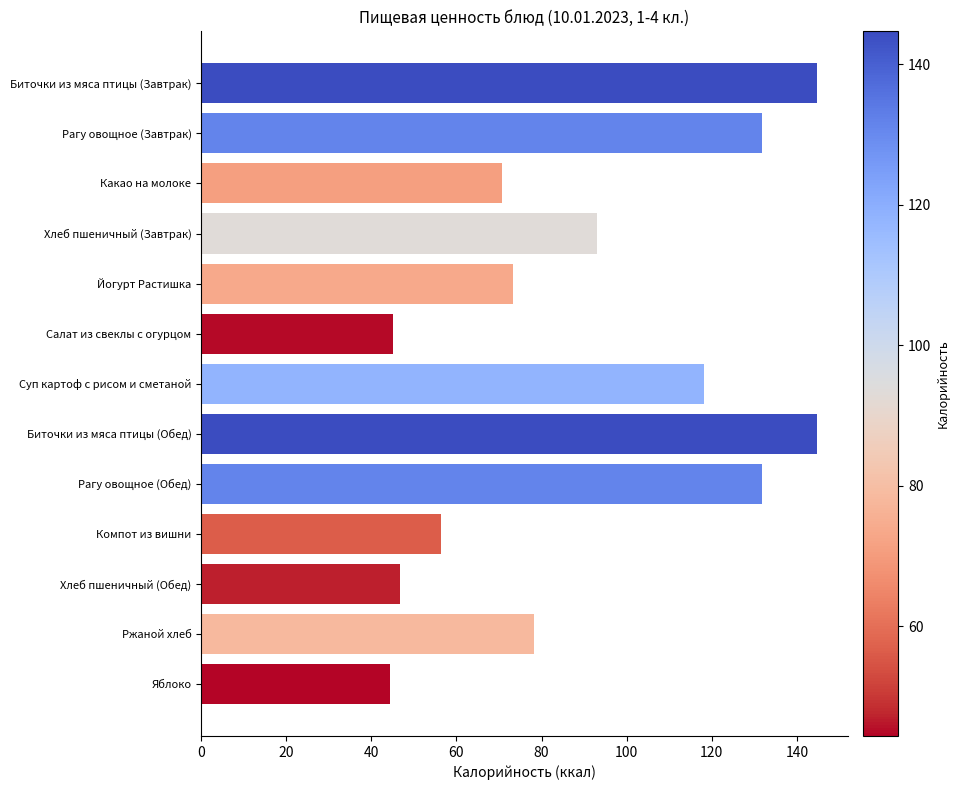

What is the smallest value displayed?

44.4